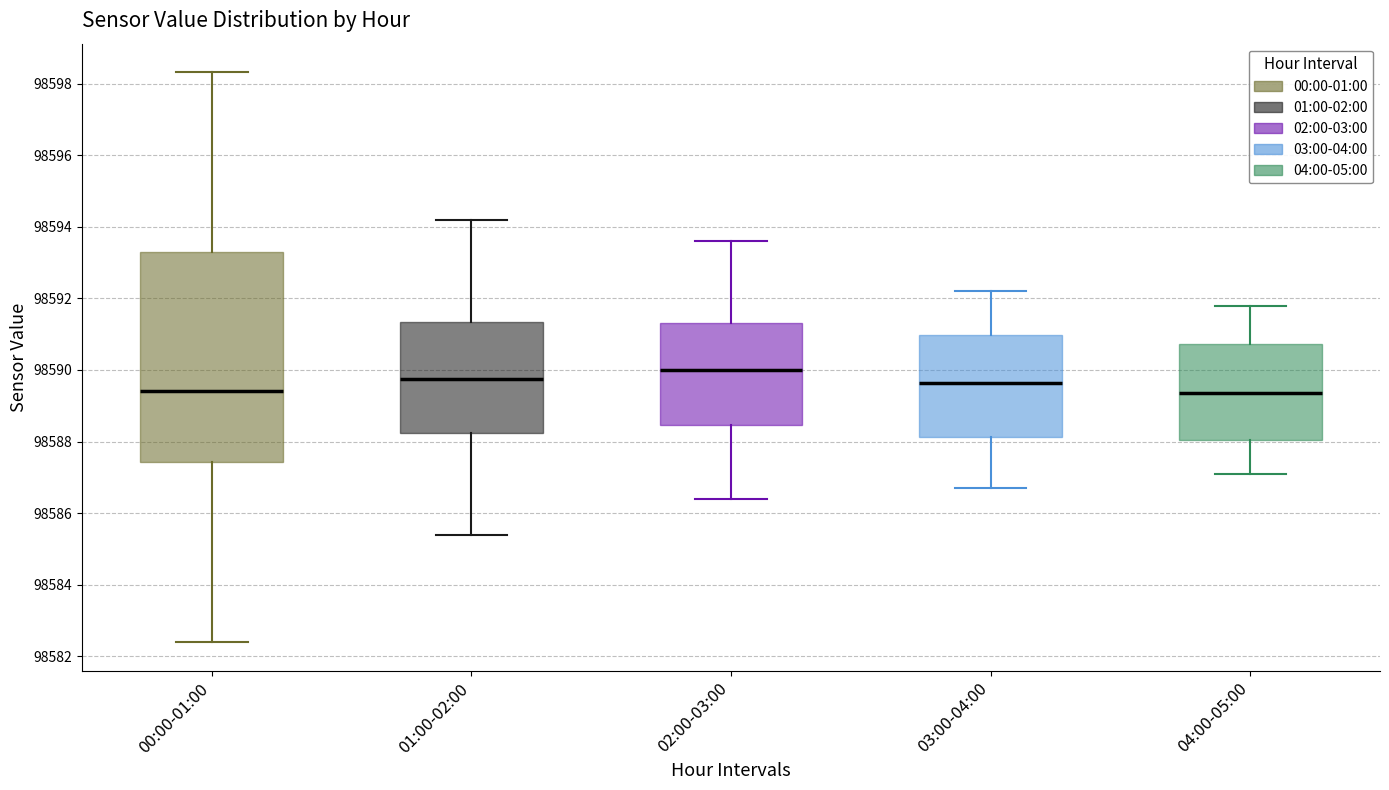

Where is the upper edge of the box for 00:00-01:00 on the y-axis? The values are not printed on the chart, so give them approximately, as read against the axis.

98593.2